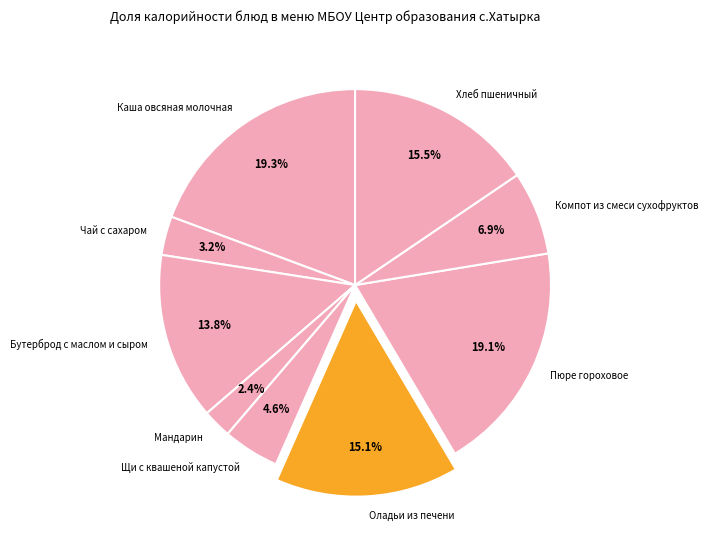

Count the number of slices in the pie.

9